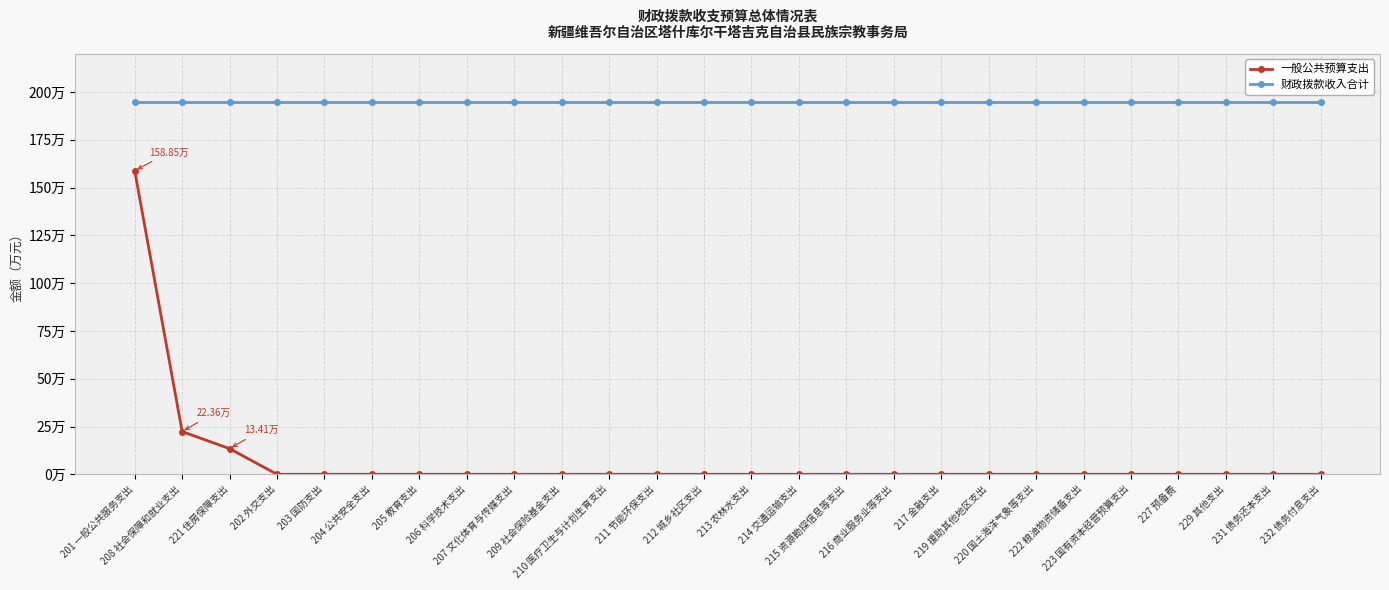

Rank the series at 211 节能环保支出 from lowest to highest value.

一般公共预算支出, 财政拨款收入合计